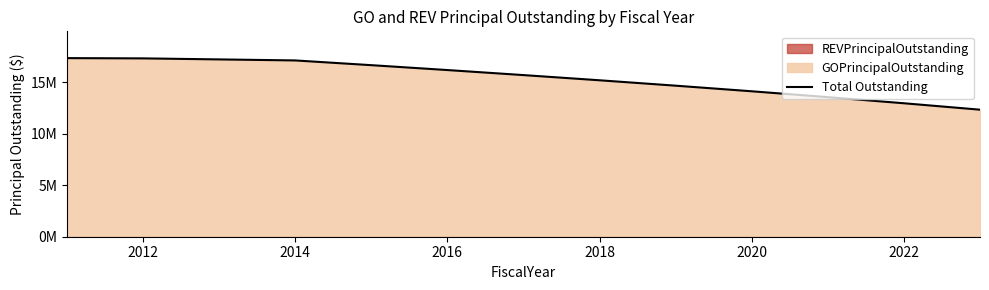

The value at 2014 is 26743363. True or false?

False